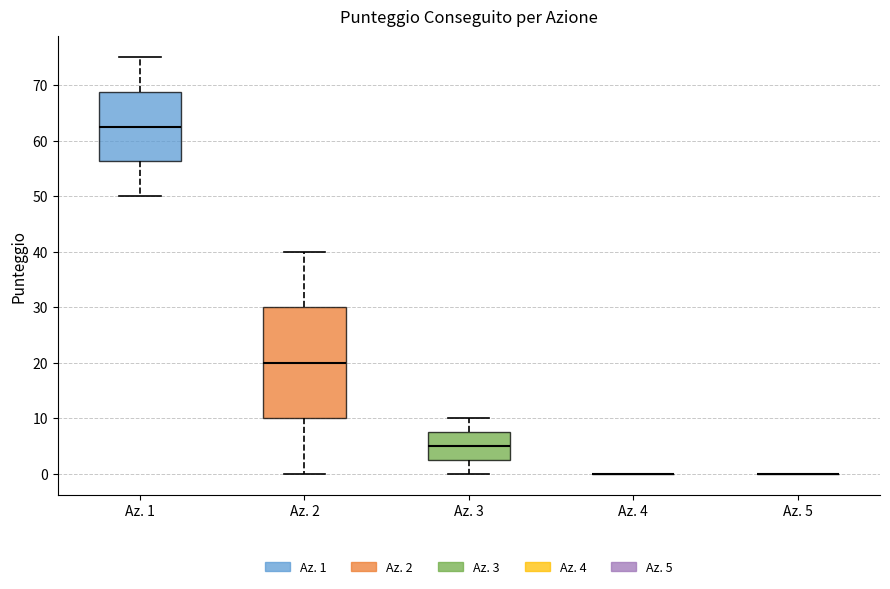

Reading left to right, read every box against the y-axis: the position of its median line, the range the box covers, and the ends of its whiskers. The values are not printed on the chart, so give them approximately, as read against the axis.

Az. 1: median 63, box 56 to 69, whiskers 50 to 75
Az. 2: median 20, box 10 to 30, whiskers 0 to 40
Az. 3: median 5, box 3 to 8, whiskers 0 to 10
Az. 4: box collapsed to a line at 0, whiskers 0 to 0
Az. 5: box collapsed to a line at 0, whiskers 0 to 0